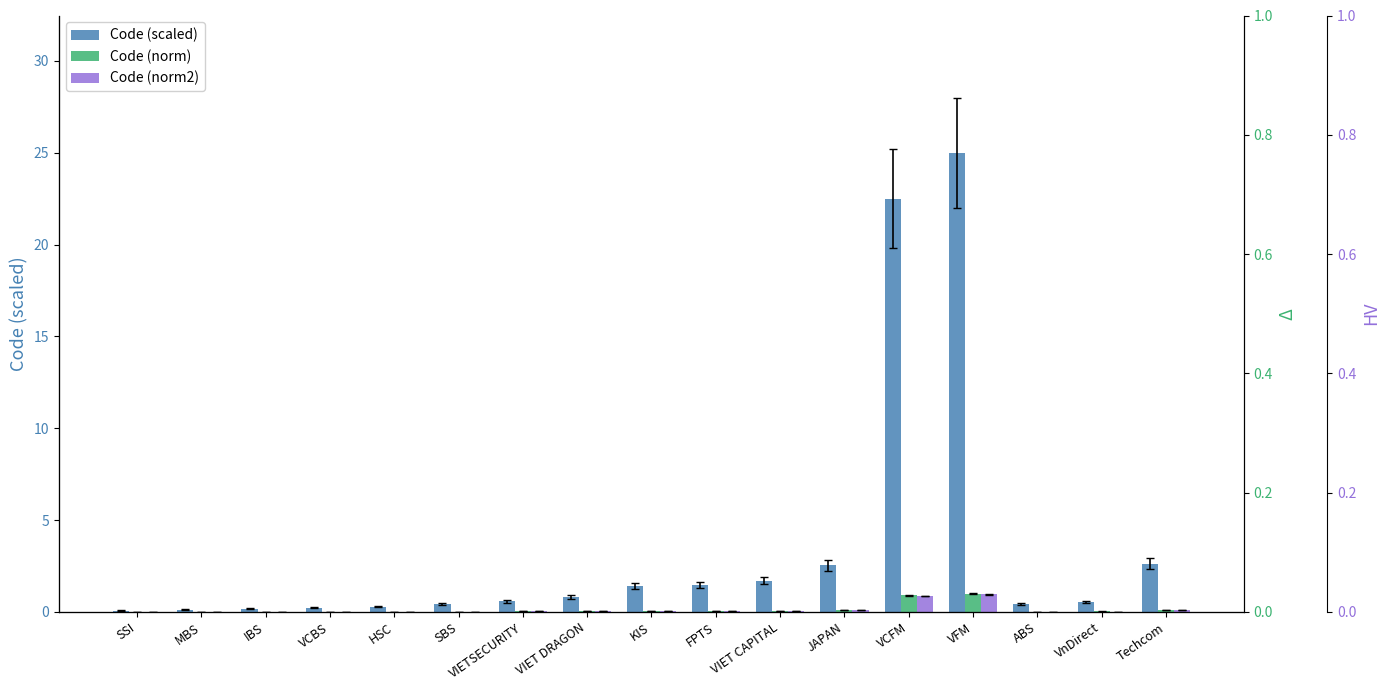

What is the label of the 1st bar from the right?

Techcom